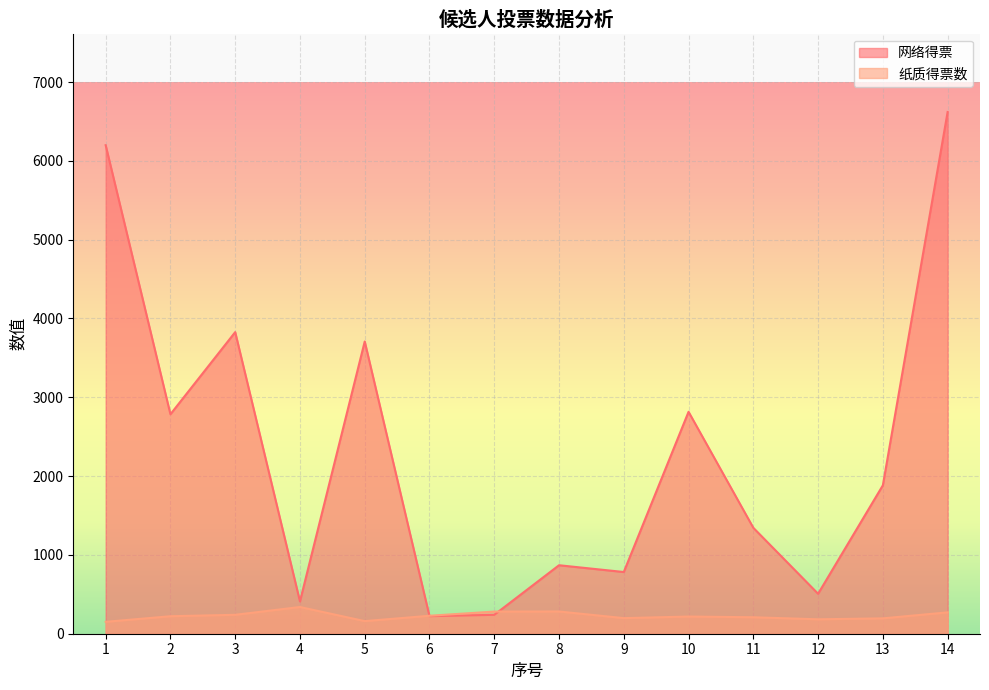

List the labels in order of 网络得票 value, smallest first.

6, 7, 4, 12, 9, 8, 11, 13, 2, 10, 5, 3, 1, 14